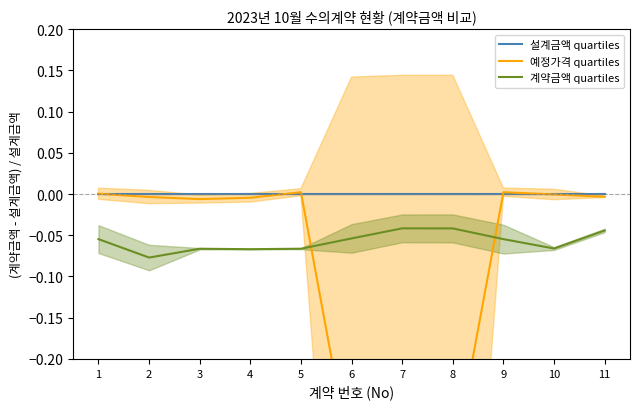

Where is 예정가격 quartiles nearest to the value 0?

1